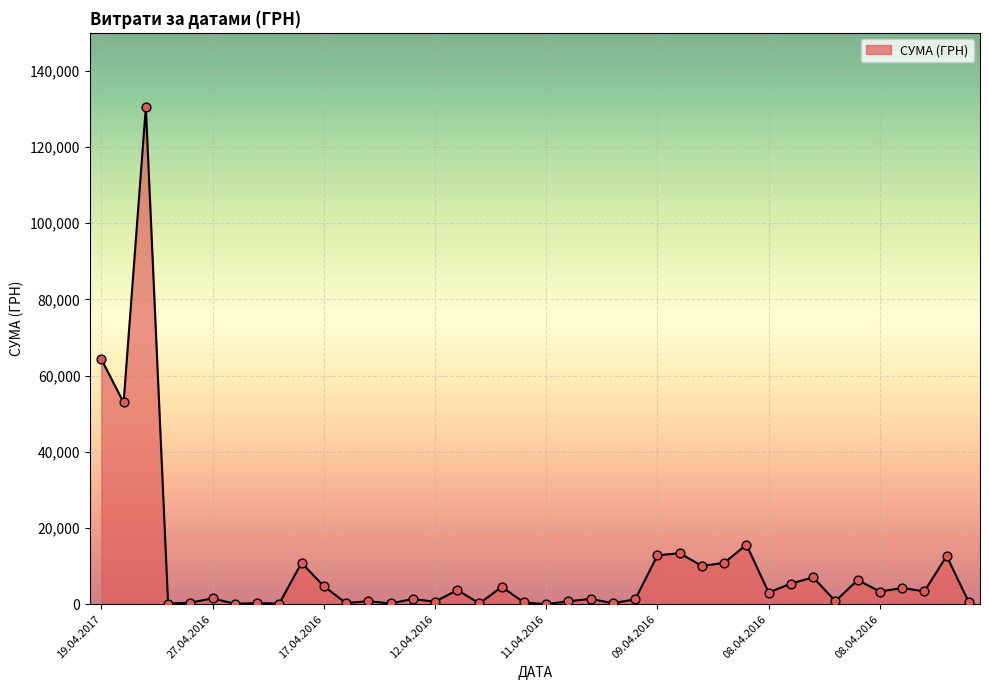

What is the maximum value shown in the chart?

130379.7